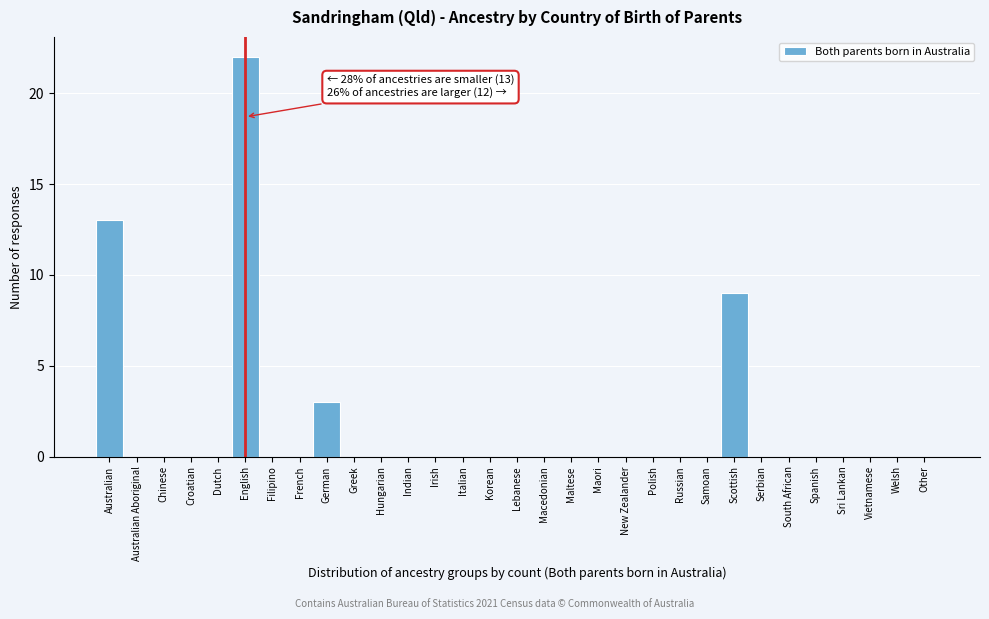

What value does the data have at English, to the nearest 10?

20